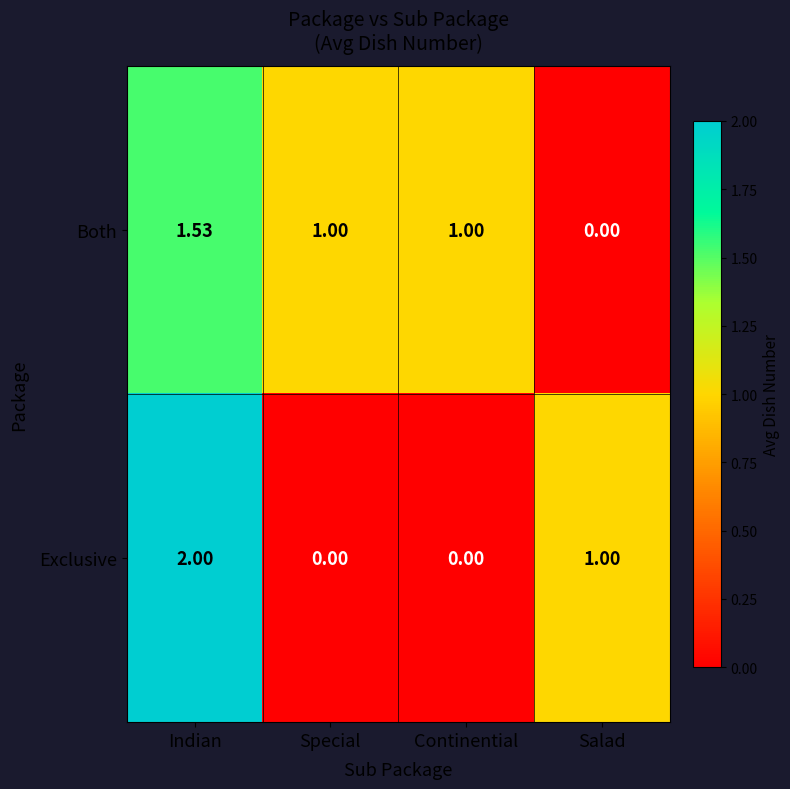

Between Indian and Special, which series saw the biggest shift?

Exclusive